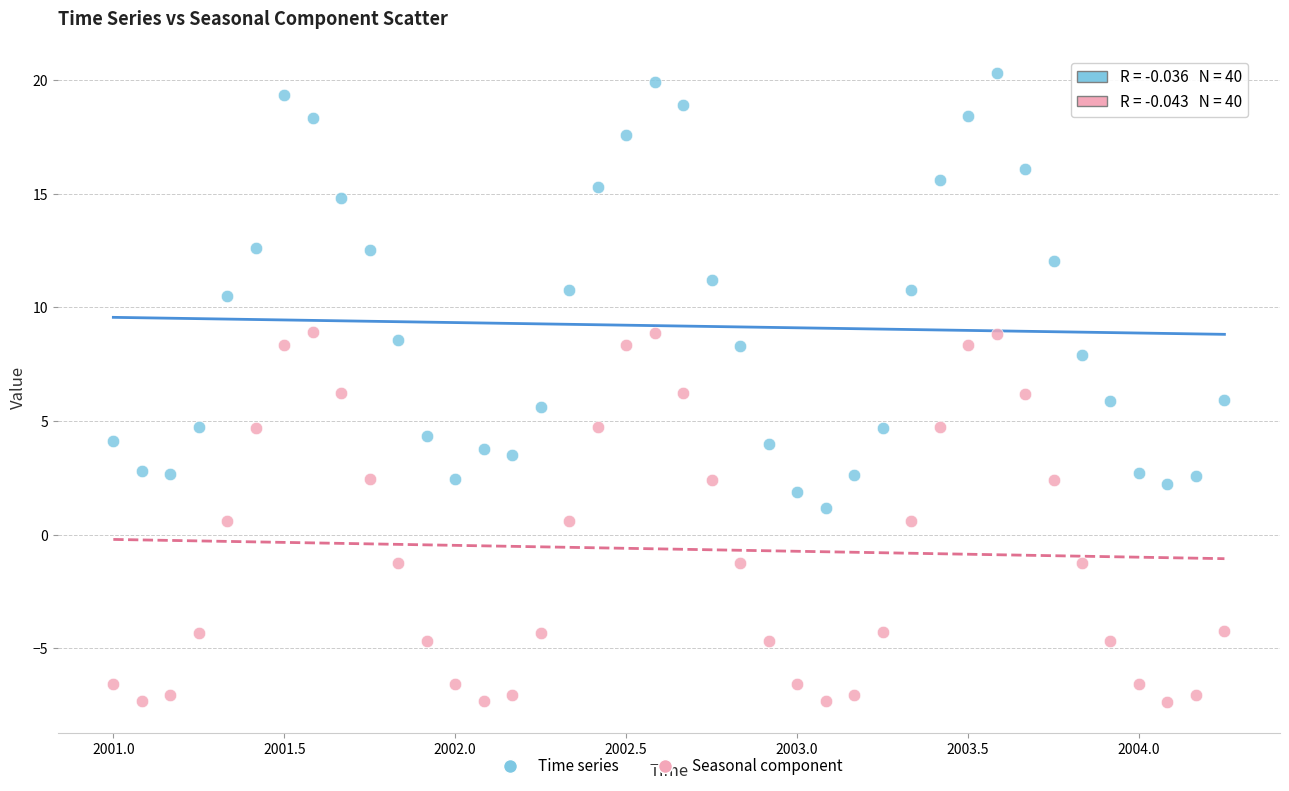

Which series reaches the minimum Y coordinate?

Seasonal component